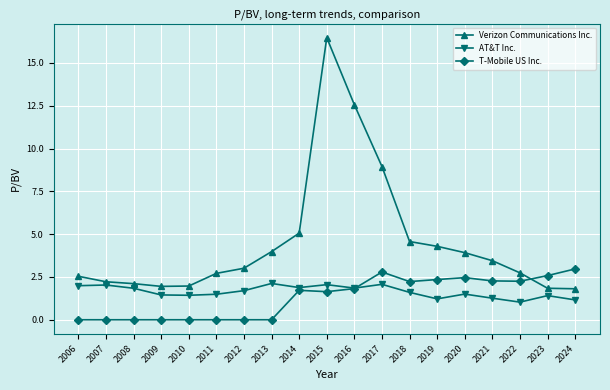

True or false: AT&T Inc. and T-Mobile US Inc. intersect in this chart.

True